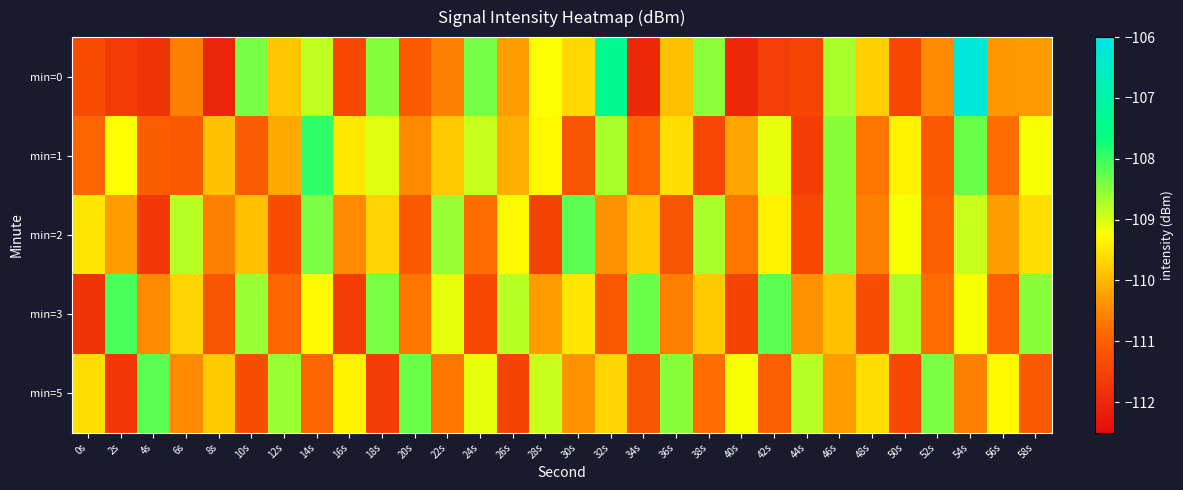

Reading left to right, what are all the values shown in this chart?

min=0: 0s=-111.3	2s=-111.6	4s=-111.8	6s=-110.6	8s=-112.1	10s=-108.4	12s=-109.9	14s=-108.8	16s=-111.4	18s=-108.5	20s=-111.1	22s=-110.6	24s=-108.4	26s=-110.3	28s=-109.2	30s=-109.7	32s=-107.4	34s=-112.0	36s=-109.9	38s=-108.5	40s=-112.0	42s=-111.6	44s=-111.5	46s=-108.7	48s=-109.8	50s=-111.4	52s=-110.5	54s=-106.2	56s=-110.4	58s=-110.3
min=1: 0s=-110.9	2s=-109.3	4s=-111.0	6s=-111.1	8s=-109.9	10s=-111.0	12s=-110.2	14s=-107.9	16s=-109.5	18s=-109.0	20s=-110.5	22s=-109.8	24s=-108.9	26s=-110.1	28s=-109.3	30s=-111.2	32s=-108.7	34s=-110.9	36s=-109.6	38s=-111.4	40s=-110.2	42s=-109.1	44s=-111.6	46s=-108.5	48s=-110.7	50s=-109.4	52s=-111.1	54s=-108.3	56s=-110.8	58s=-109.2
min=2: 0s=-109.5	2s=-110.3	4s=-111.7	6s=-108.8	8s=-110.6	10s=-109.9	12s=-111.3	14s=-108.4	16s=-110.5	18s=-109.7	20s=-111.1	22s=-108.6	24s=-110.8	26s=-109.3	28s=-111.5	30s=-108.2	32s=-110.4	34s=-109.8	36s=-111.2	38s=-108.7	40s=-110.7	42s=-109.4	44s=-111.4	46s=-108.5	48s=-110.6	50s=-109.2	52s=-111.0	54s=-108.9	56s=-110.3	58s=-109.6
min=3: 0s=-111.8	2s=-108.1	4s=-110.5	6s=-109.7	8s=-111.2	10s=-108.6	12s=-110.9	14s=-109.3	16s=-111.6	18s=-108.4	20s=-110.7	22s=-109.1	24s=-111.4	26s=-108.8	28s=-110.3	30s=-109.5	32s=-111.1	34s=-108.3	36s=-110.6	38s=-109.8	40s=-111.5	42s=-108.2	44s=-110.4	46s=-109.9	48s=-111.3	50s=-108.7	52s=-110.8	54s=-109.2	56s=-111.0	58s=-108.5
min=5: 0s=-109.6	2s=-111.7	4s=-108.2	6s=-110.5	8s=-109.8	10s=-111.3	12s=-108.6	14s=-110.9	16s=-109.4	18s=-111.6	20s=-108.3	22s=-110.7	24s=-109.1	26s=-111.5	28s=-108.9	30s=-110.4	32s=-109.7	34s=-111.2	36s=-108.5	38s=-110.8	40s=-109.2	42s=-111.0	44s=-108.8	46s=-110.3	48s=-109.6	50s=-111.4	52s=-108.4	54s=-110.6	56s=-109.3	58s=-111.1